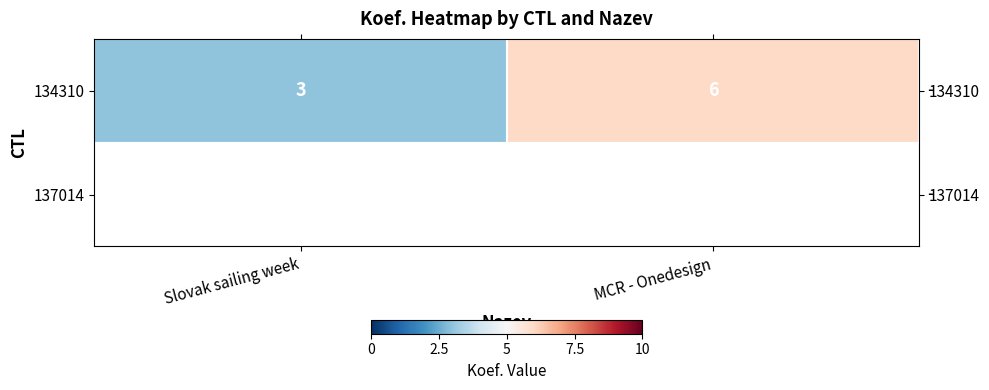

Rank the categories by 134310 value from lowest to highest.

Slovak sailing week, MCR - Onedesign